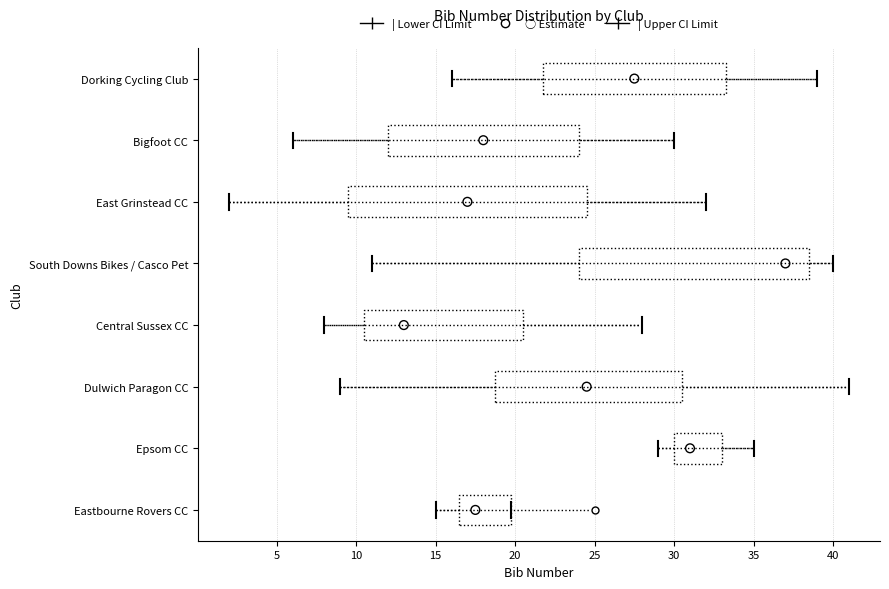

Which box has the furthest to the left median line?

Central Sussex CC